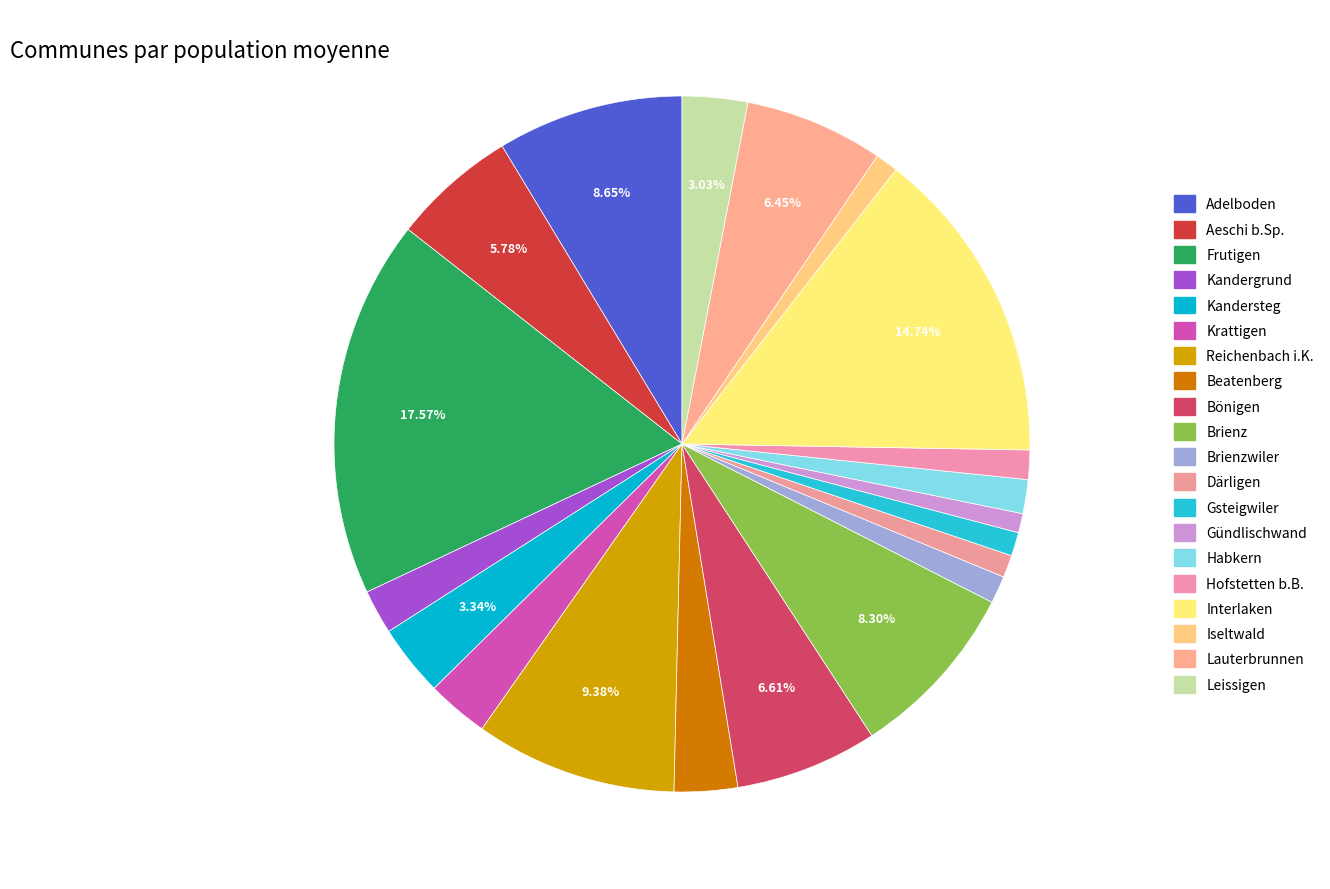

Which category has the smallest portion of the pie?

Gündlischwand